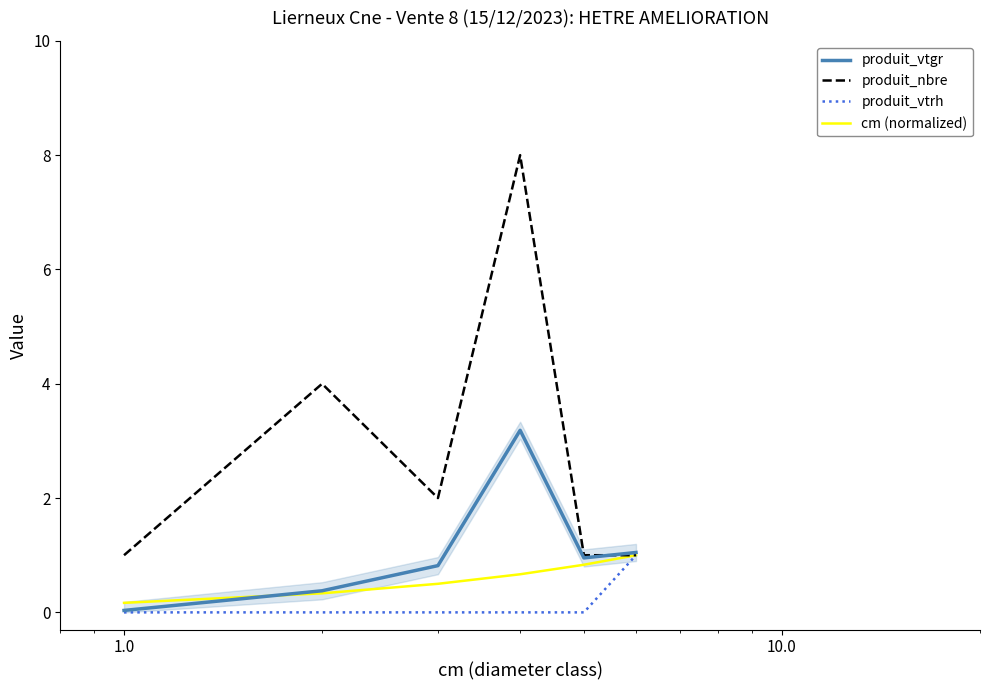

True or false: produit_vtgr and cm (normalized) intersect in this chart.

True